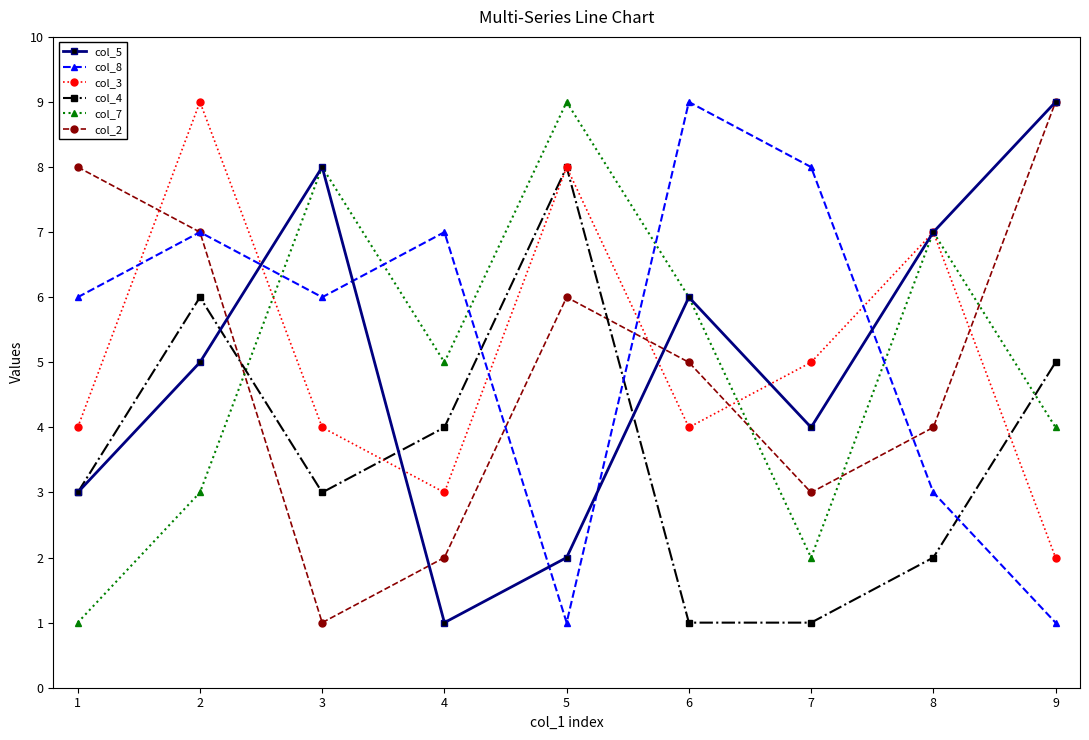

How many distinct data groups are displayed?

6